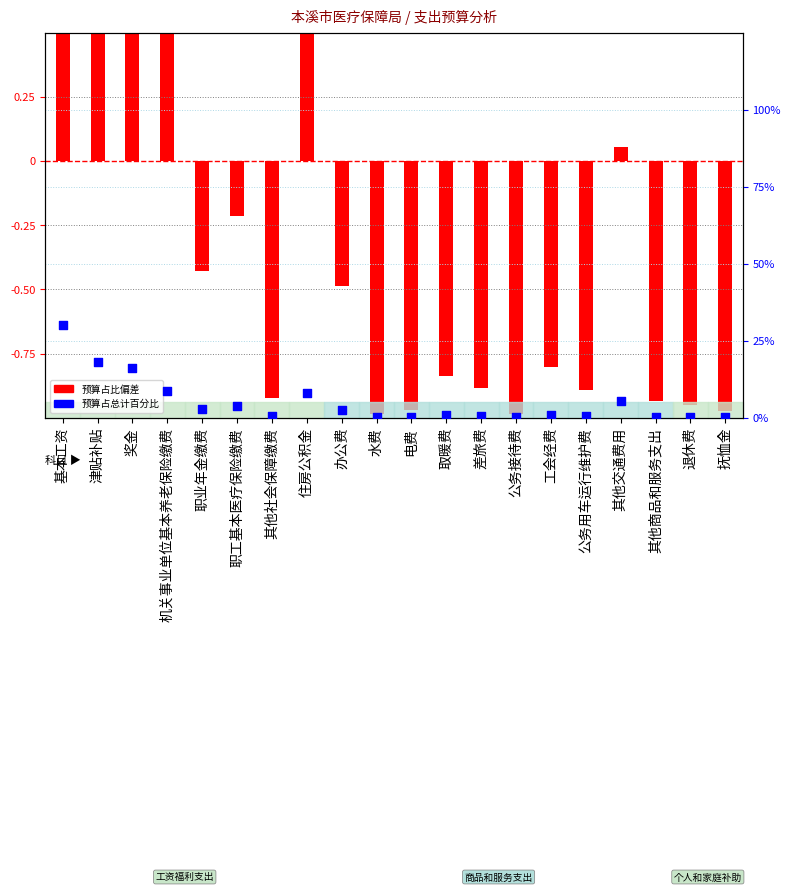

At how many categories does at least one series exceed 22?

1